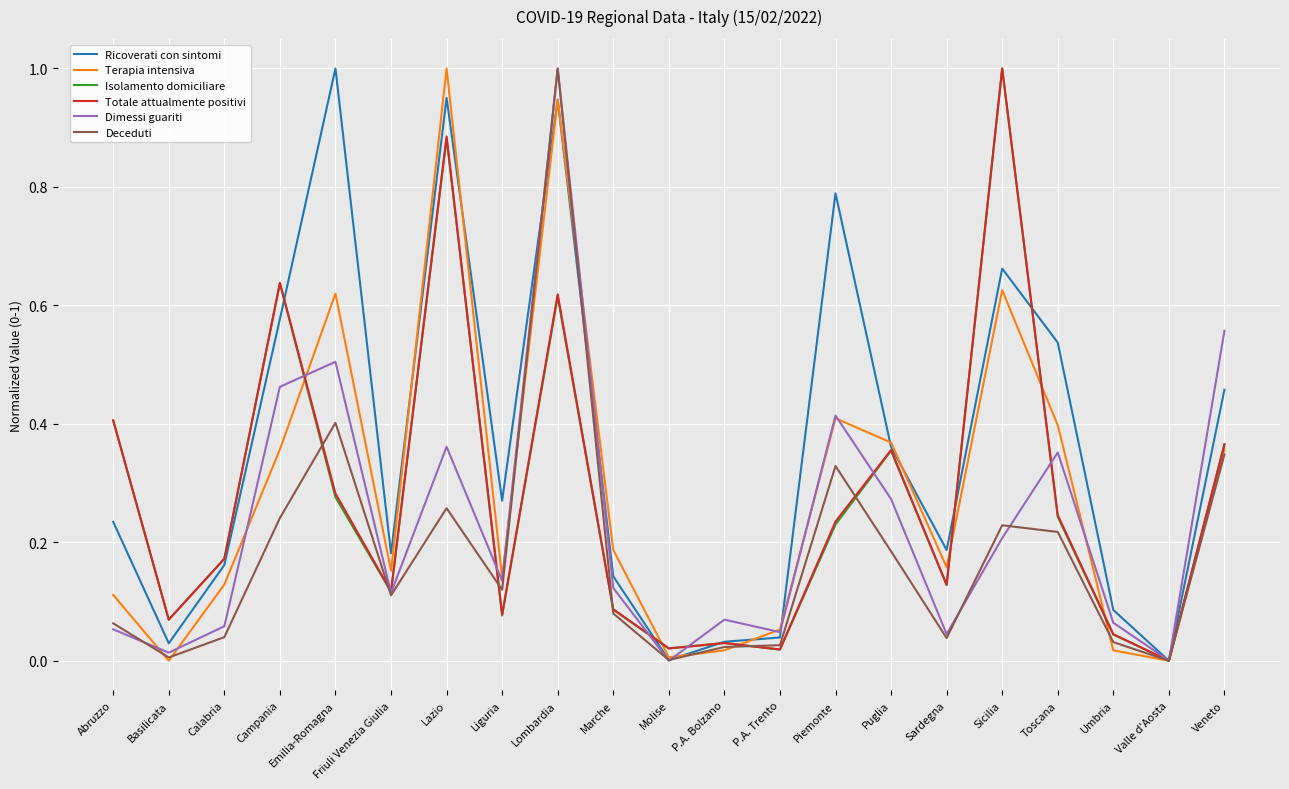

At which category is the sum across all series the highest?

Lombardia